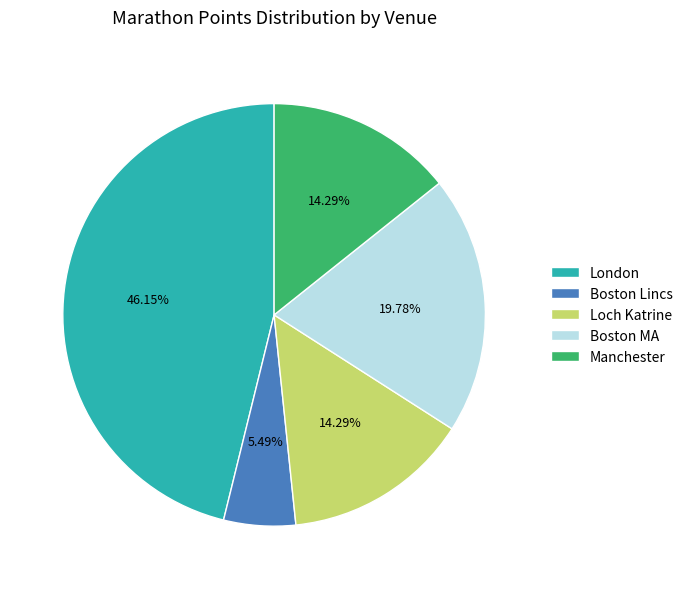

Which category has the biggest portion of the pie?

London